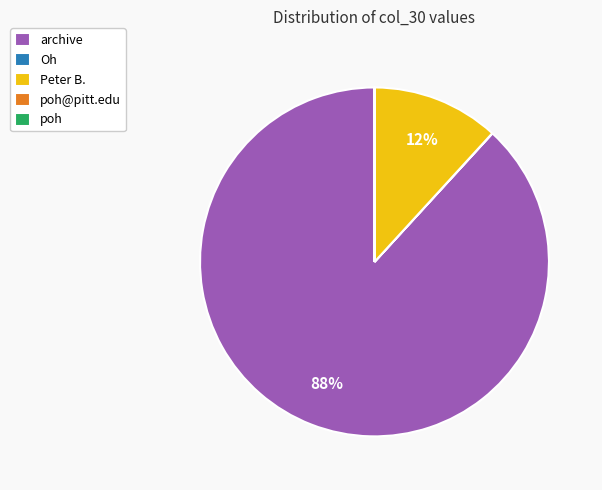

Between Peter B. and archive, which is larger?

archive